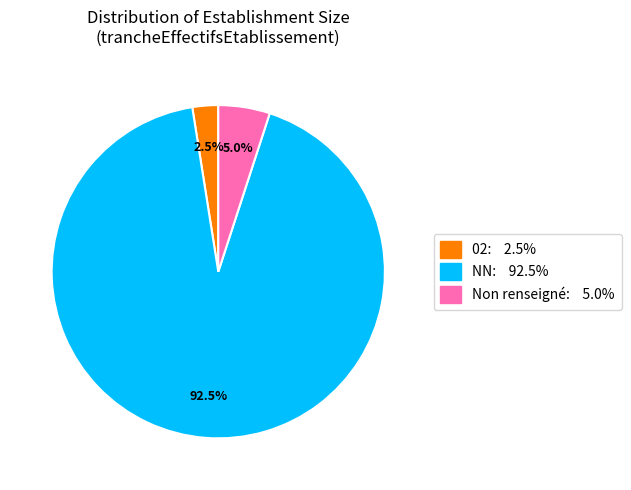

Does any single category account for the majority?

Yes